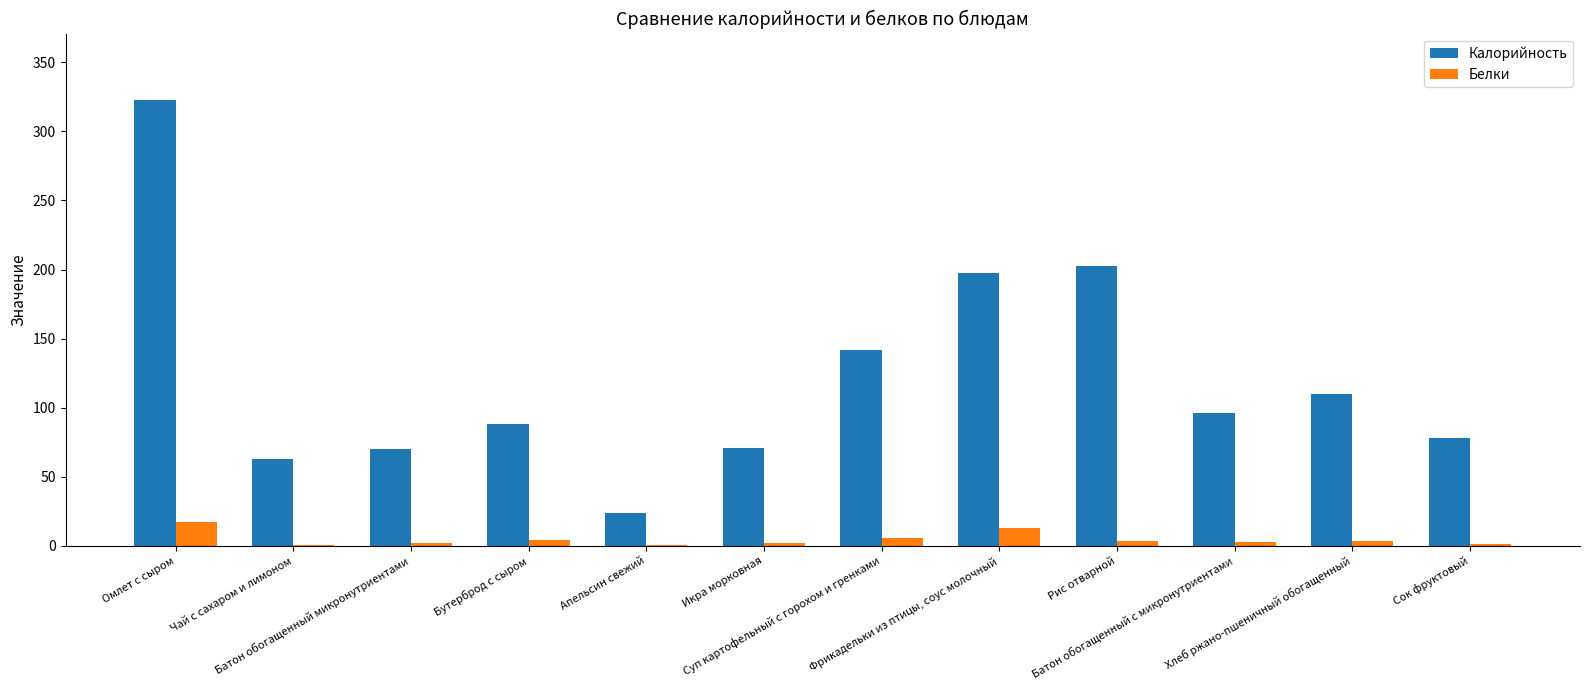

What is the maximum value for Белки?

17.4